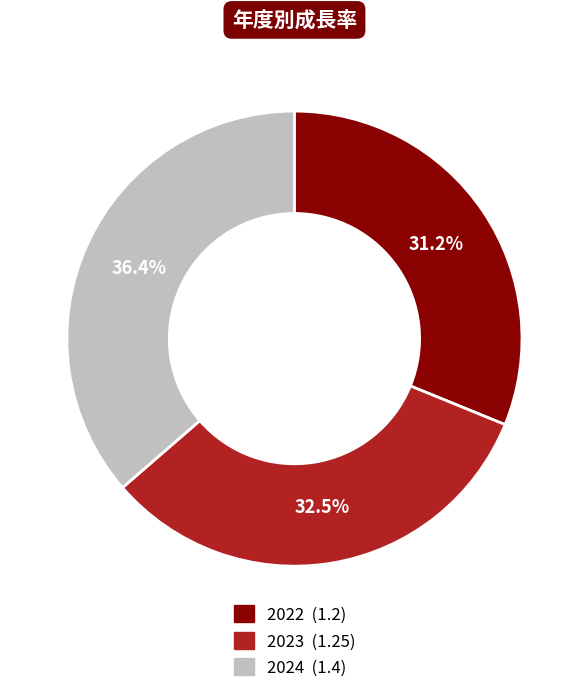

Which slice is the largest?

2024